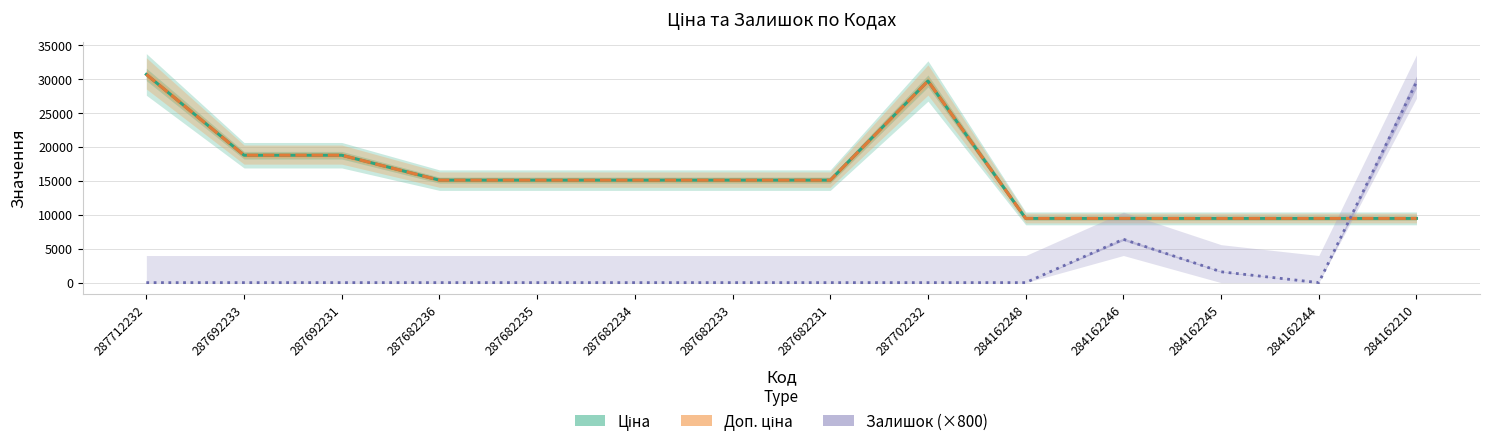

Which series has the widest spread of values?

Залишок (×800)